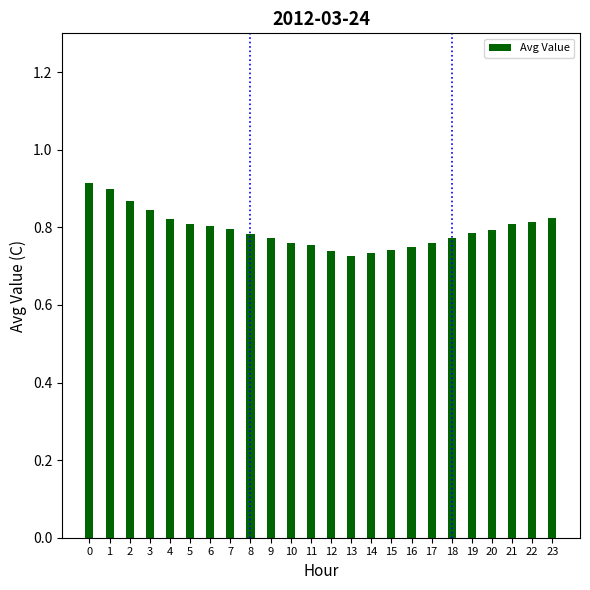

Which has a higher value, 17 or 6?

6